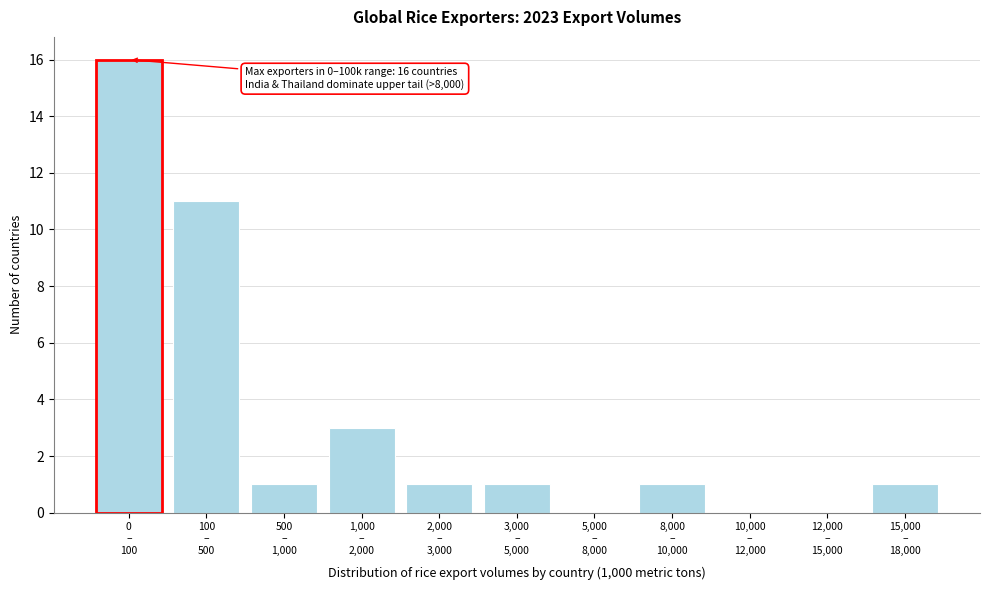

What is the sum of all values?

35